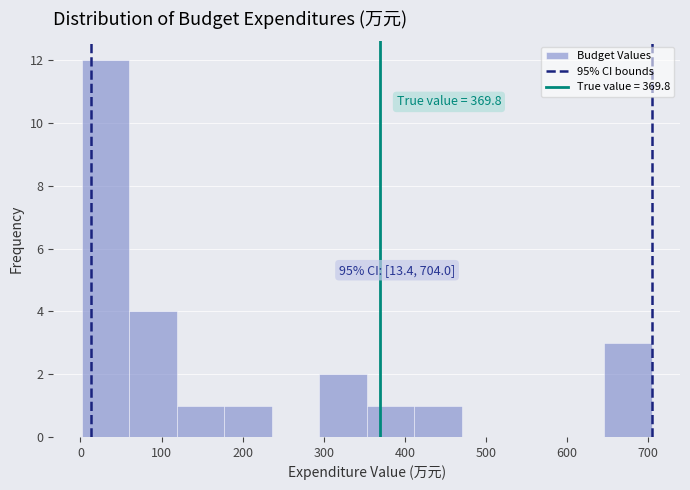

Over which range of the x-axis is the bar tallest?

0 to 60